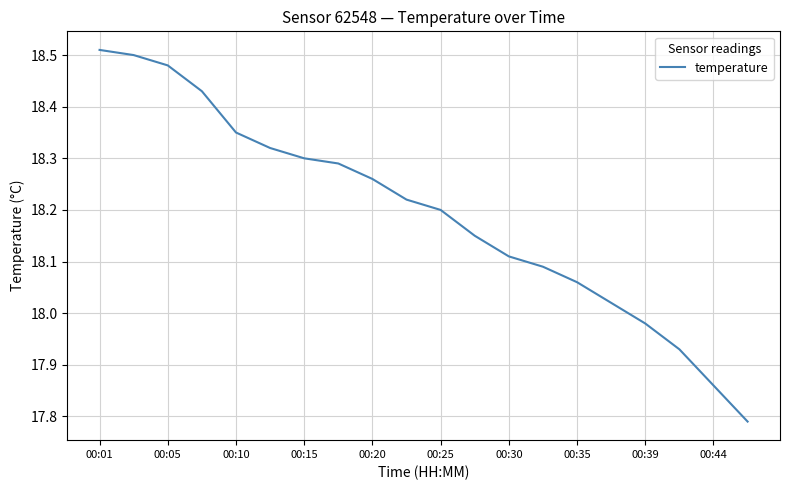

What is the difference between the maximum and minimum values?

0.7